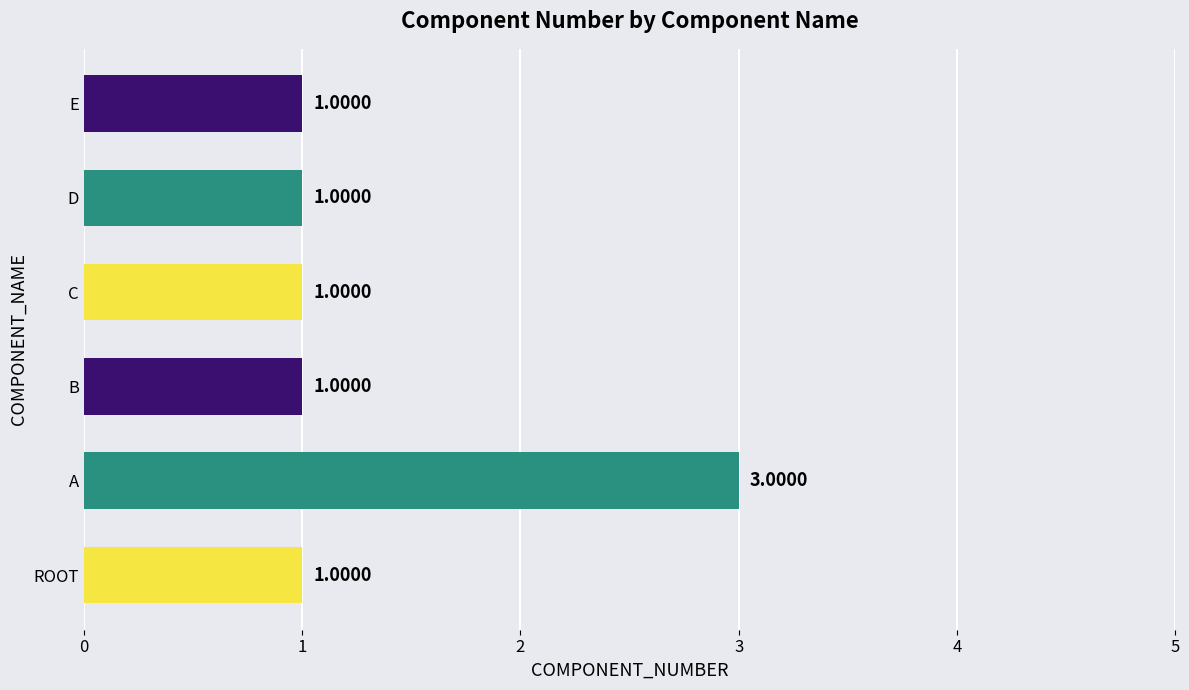

What is the sum of all values?

8